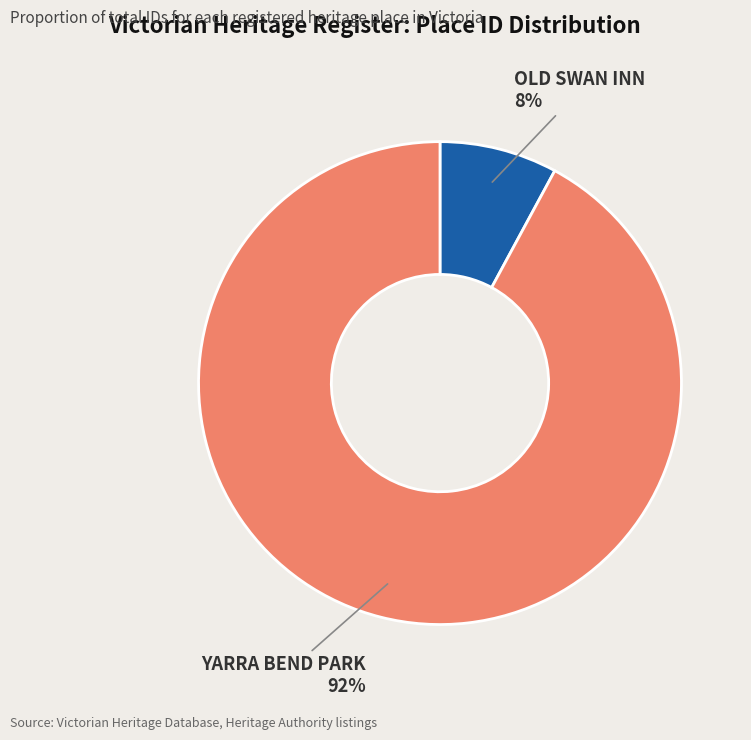

Do OLD SWAN INN and YARRA BEND PARK together represent more than half of the pie?

Yes